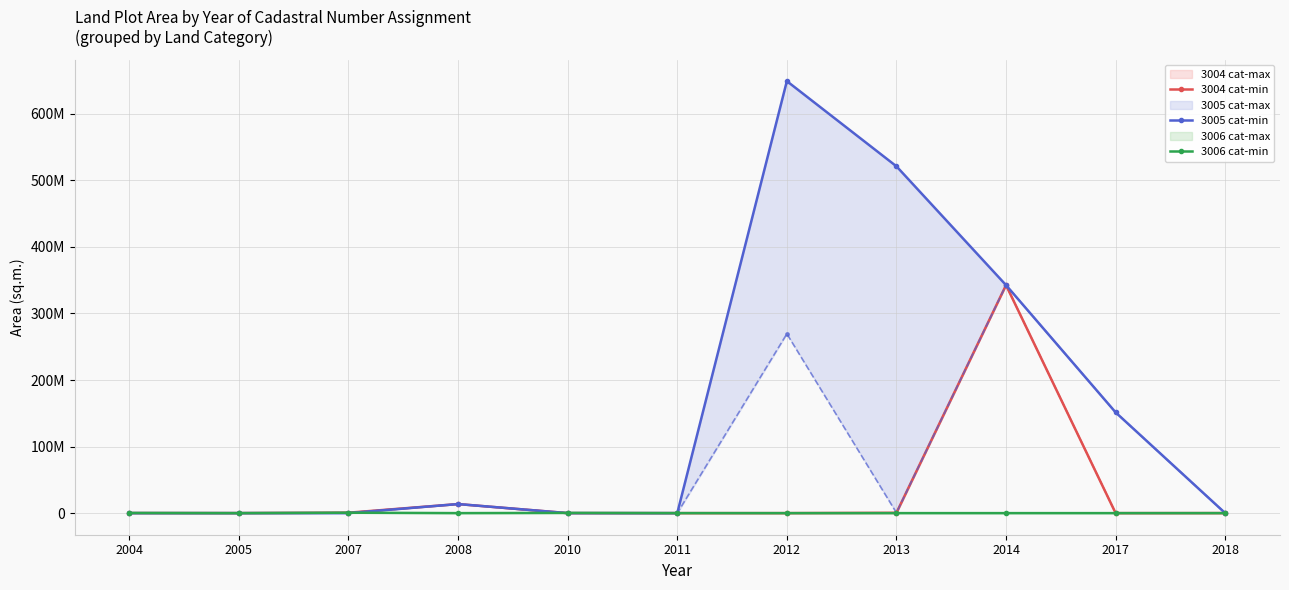

Which series has the largest total across all categories?

3005 cat-min